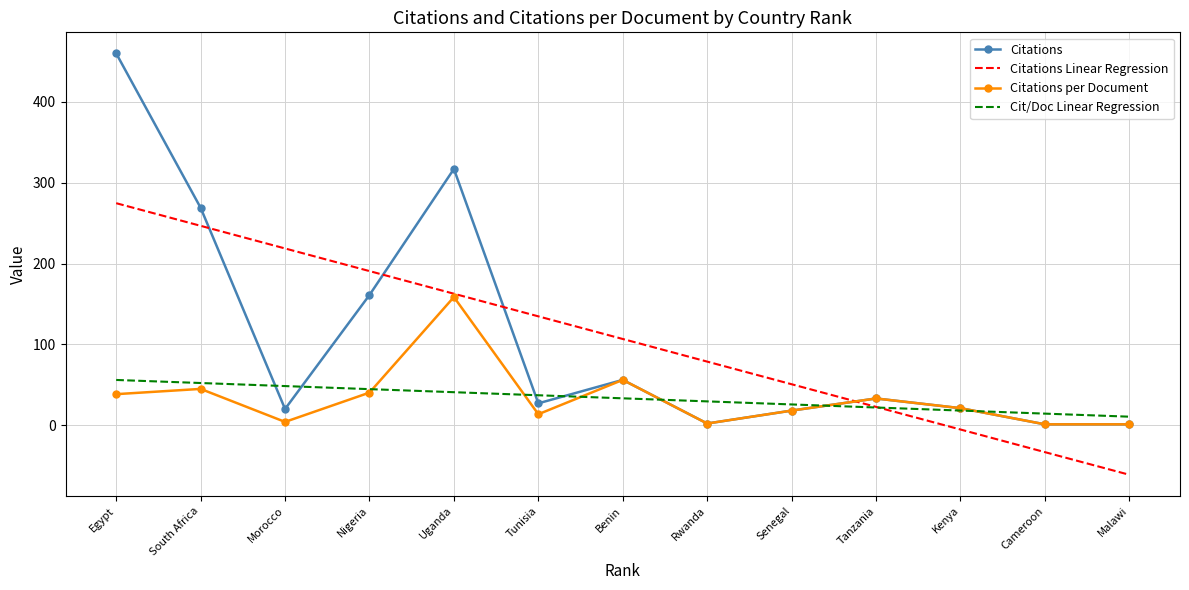

Rank the series at Morocco from lowest to highest value.

Citations per Document, Citations, Cit/Doc Linear Regression, Citations Linear Regression